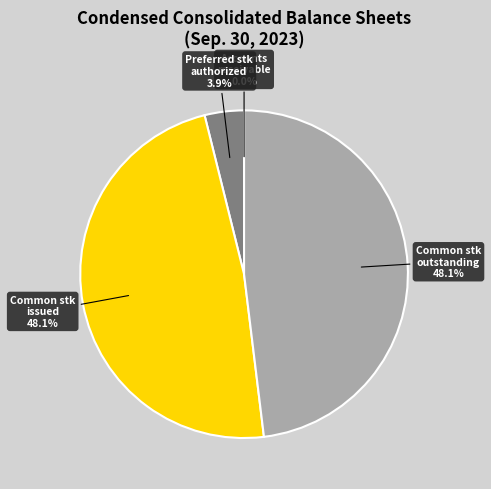

Combined, do Preferred stk authorized and Common stk outstanding account for over 50%?

Yes